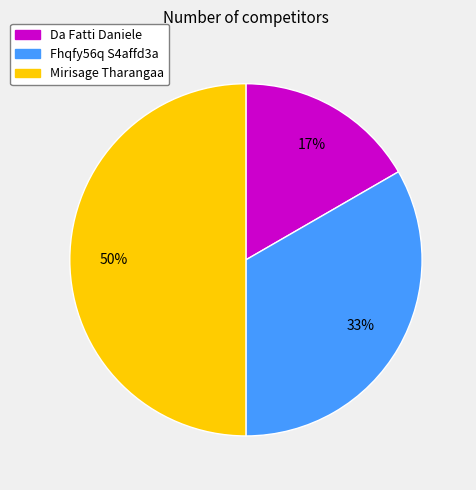

How many segments does this pie chart have?

3